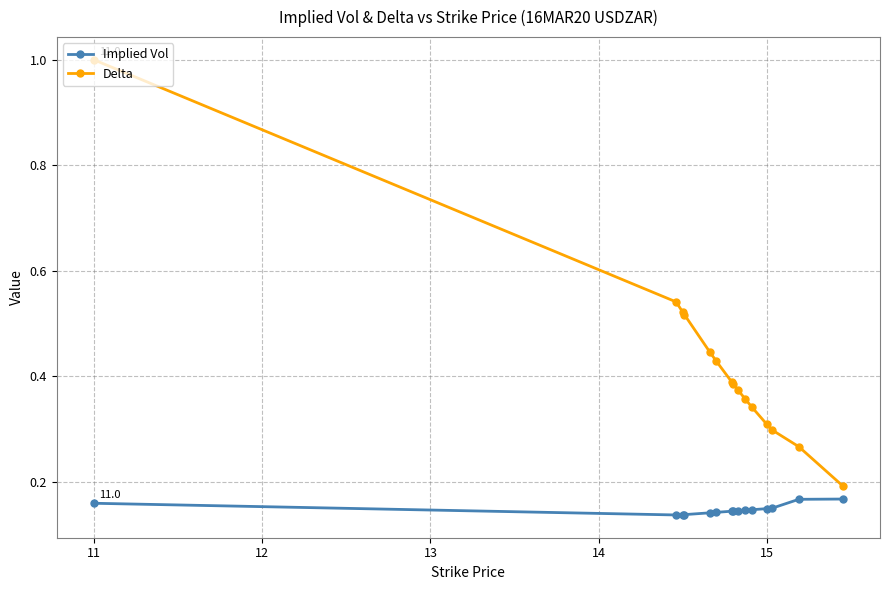

Rank the series by their maximum value, from lowest to highest.

Implied Vol, Delta